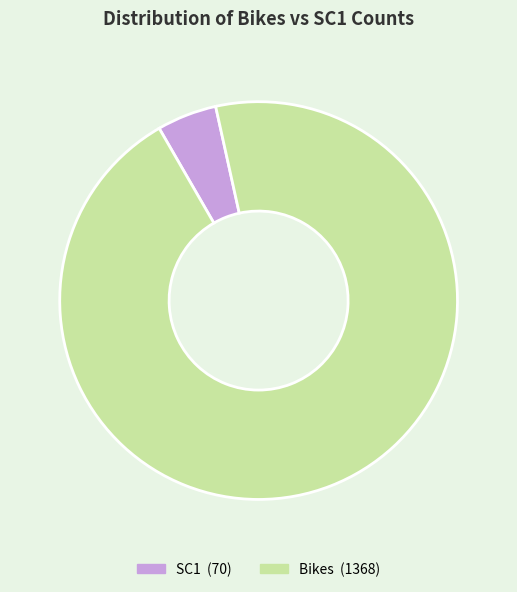

Is there any slice that represents more than half of the pie?

Yes